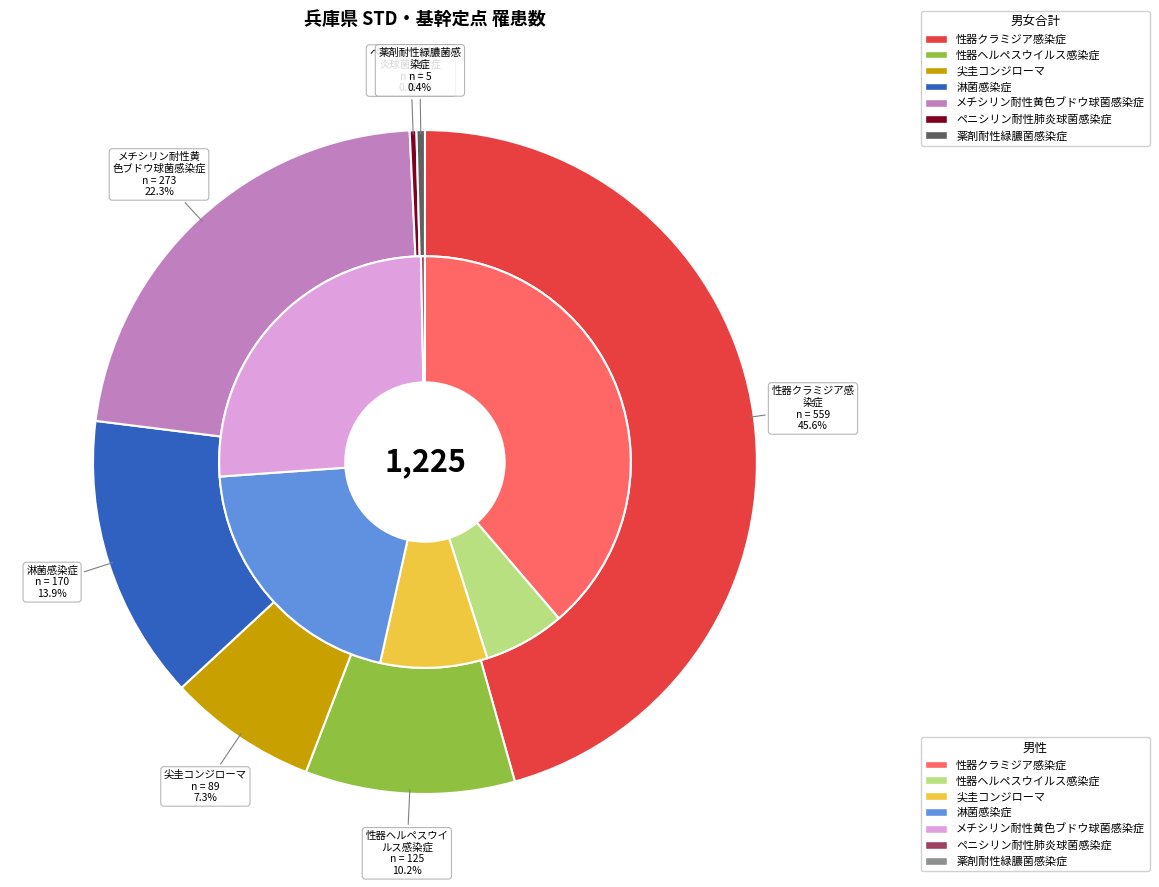

What is the difference between the highest and lowest values at 薬剤耐性緑膿菌感染症?

5